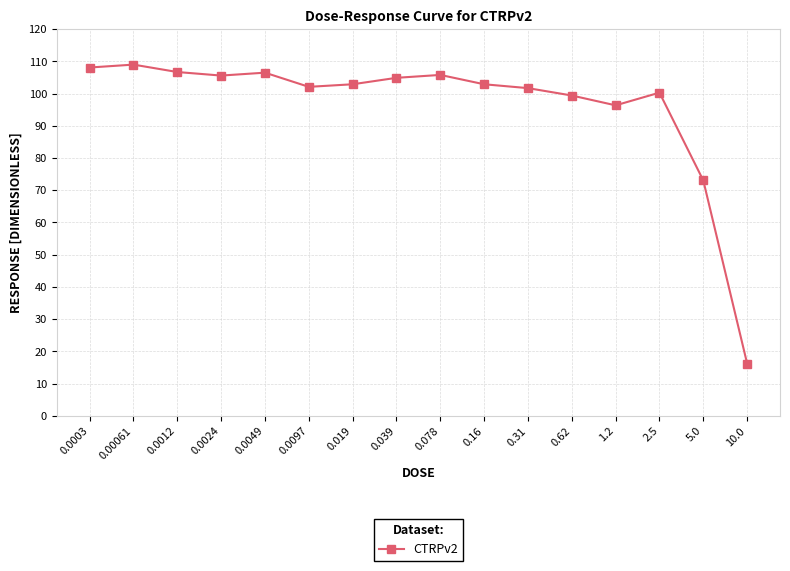

Between 0.00061 and 0.0024, which is larger?

0.00061